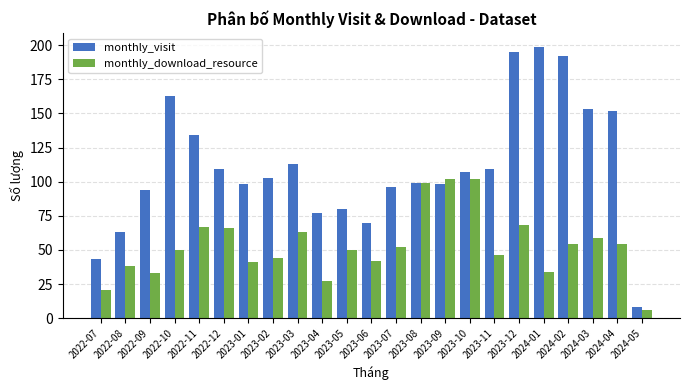

What is the sum of all monthly_visit values?

2555